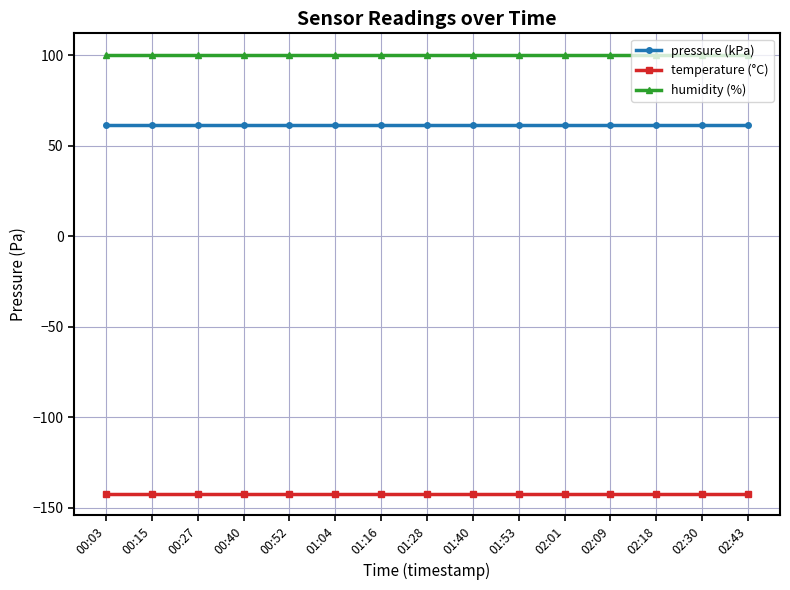

What position from the left is 00:40?

4